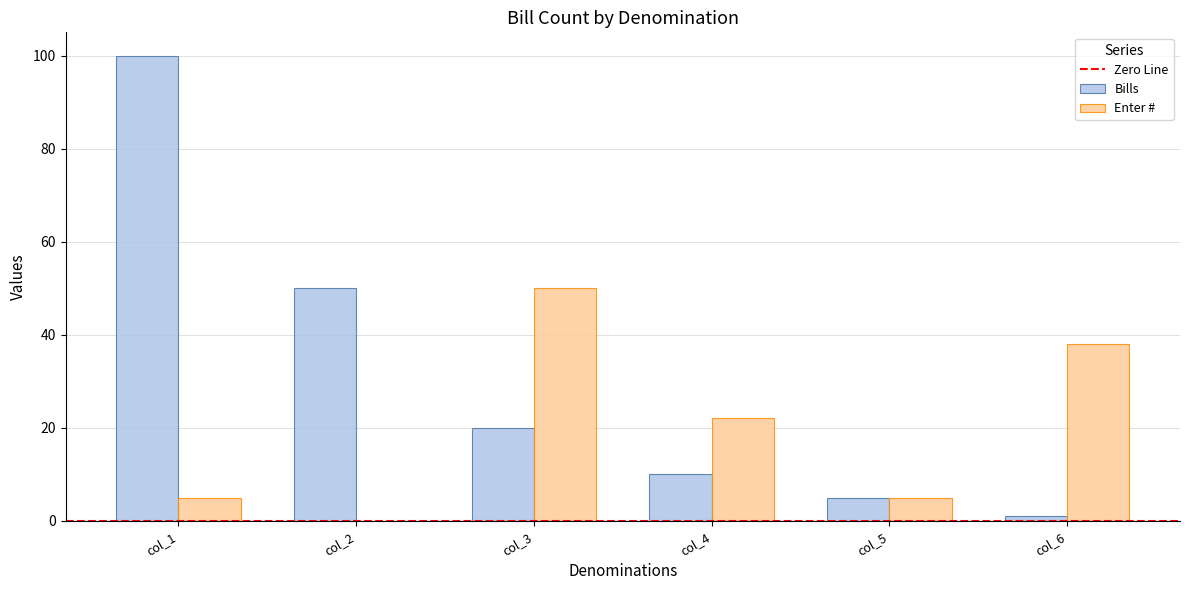

What is the sum of all Bills values?

186